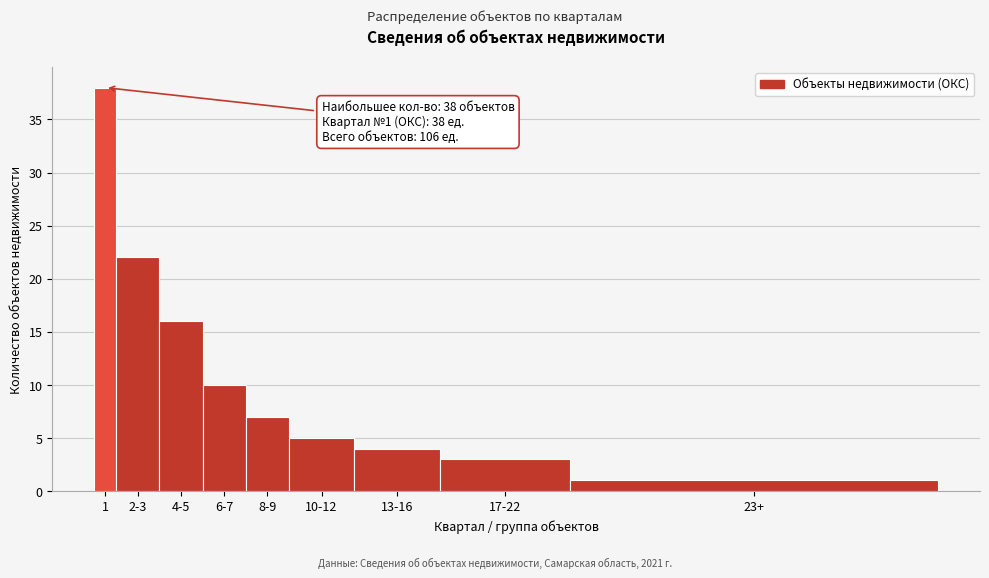

Reading right to left, what are all the values shown in this chart?

23+=1	17-22=3	13-16=4	10-12=5	8-9=7	6-7=10	4-5=16	2-3=22	1=38